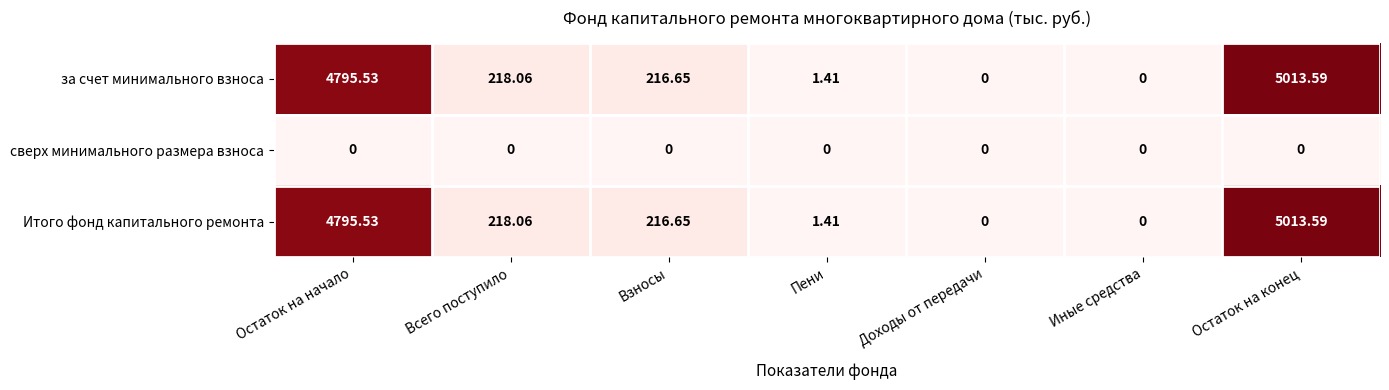

Which label corresponds to the largest value in the chart?

Остаток на конец